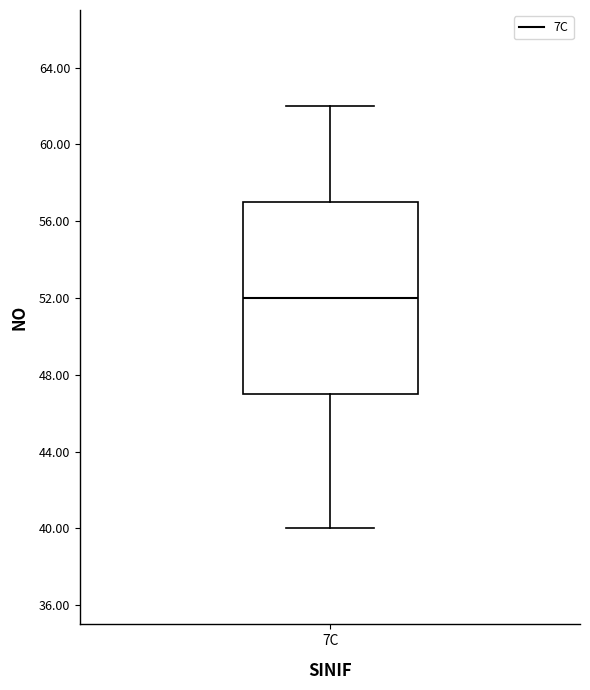

Transcribe this box plot: give where the median line is, the range the box spans, and where the two whiskers end, as read against the y-axis. The values are not printed on the chart, so give them approximately, as read against the axis.

median 52, box 47 to 57, whiskers 40 to 62